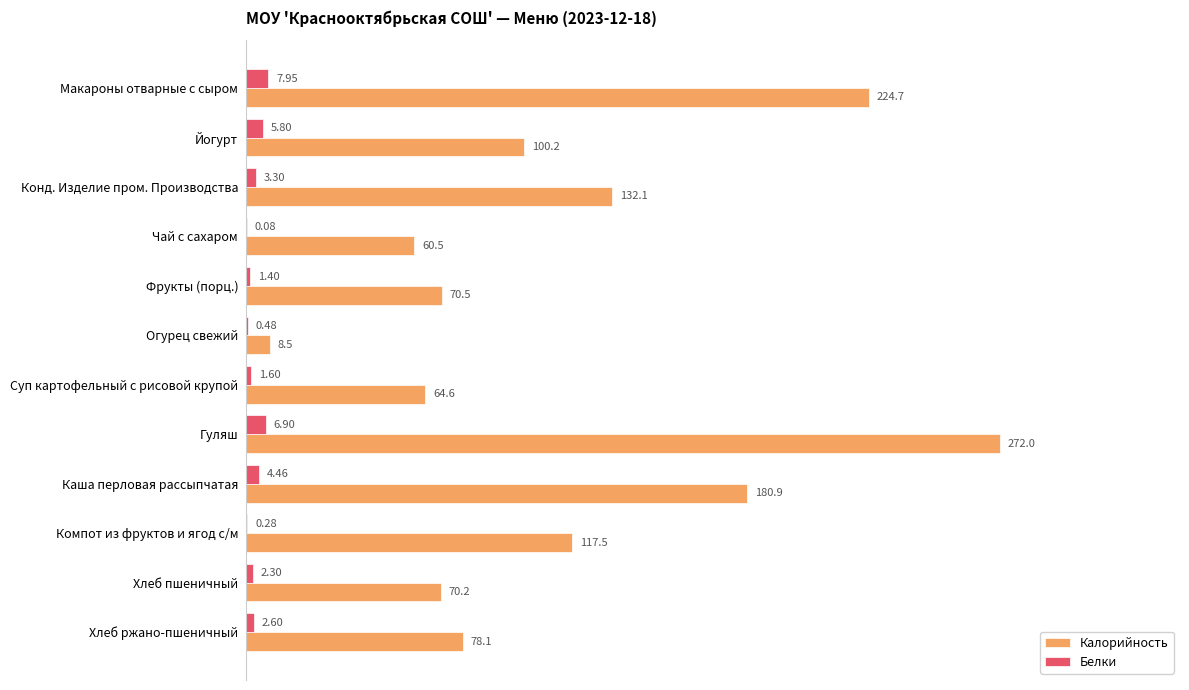

What is the sum of the Калорийность values at Макароны отварные с сыром and Йогурт?

324.9